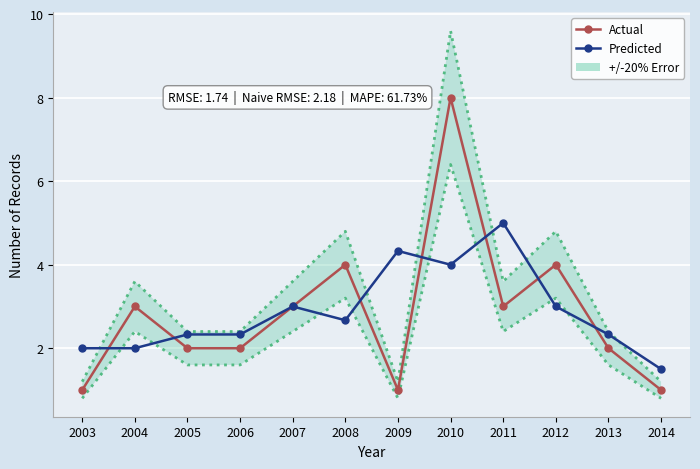

Count the Actual values in the range 2 to 4.

8